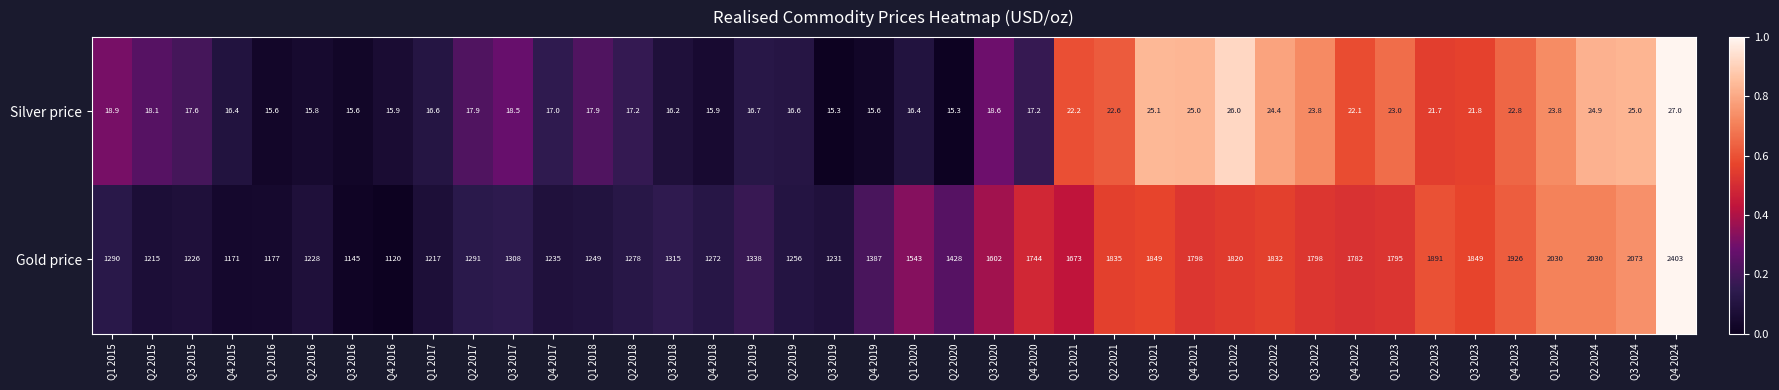

True or false: Silver price has a value of 21.8 at Q4 2018.

False